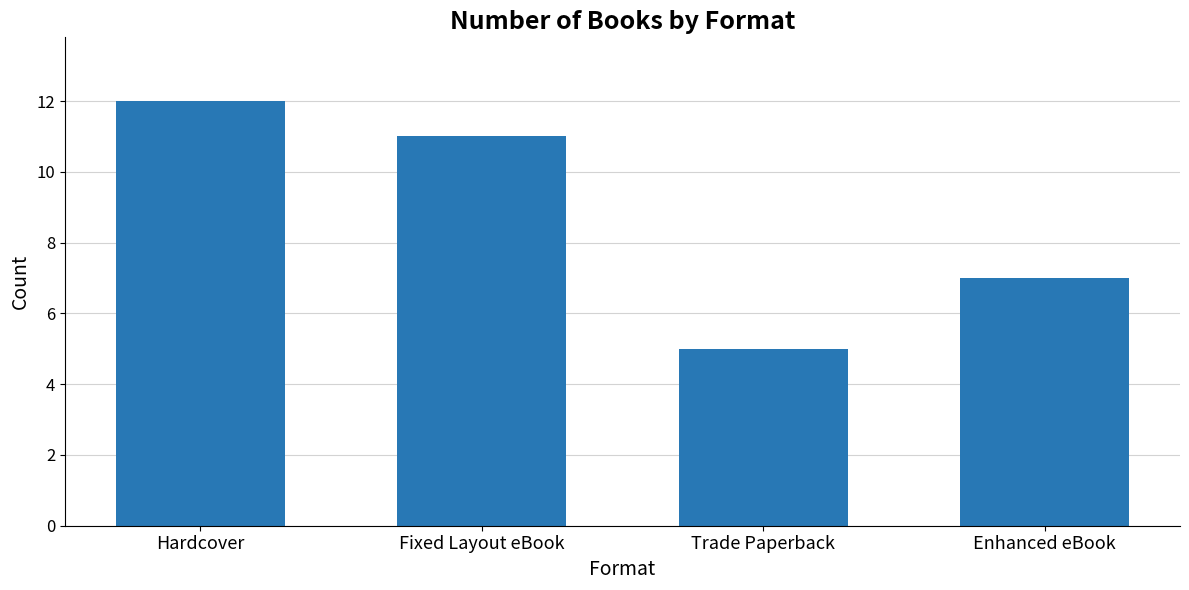

What is the sum of all values?

35